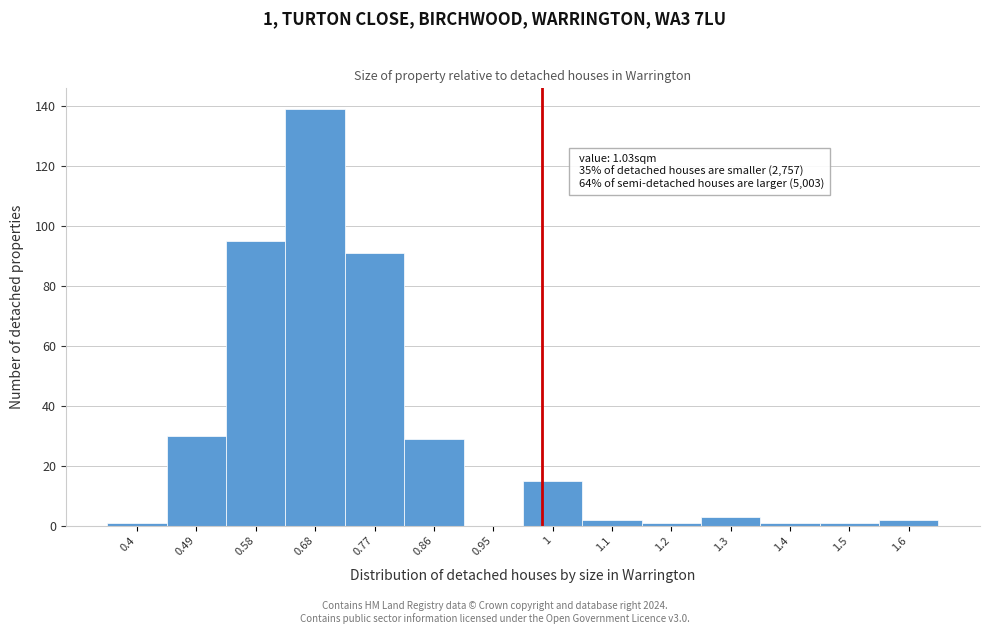

Reading left to right, extract all data points from this chart.

0.4=1	0.49=30	0.58=95	0.68=139	0.77=91	0.86=29	0.95=0	1=15	1.1=2	1.2=1	1.3=3	1.4=1	1.5=1	1.6=2